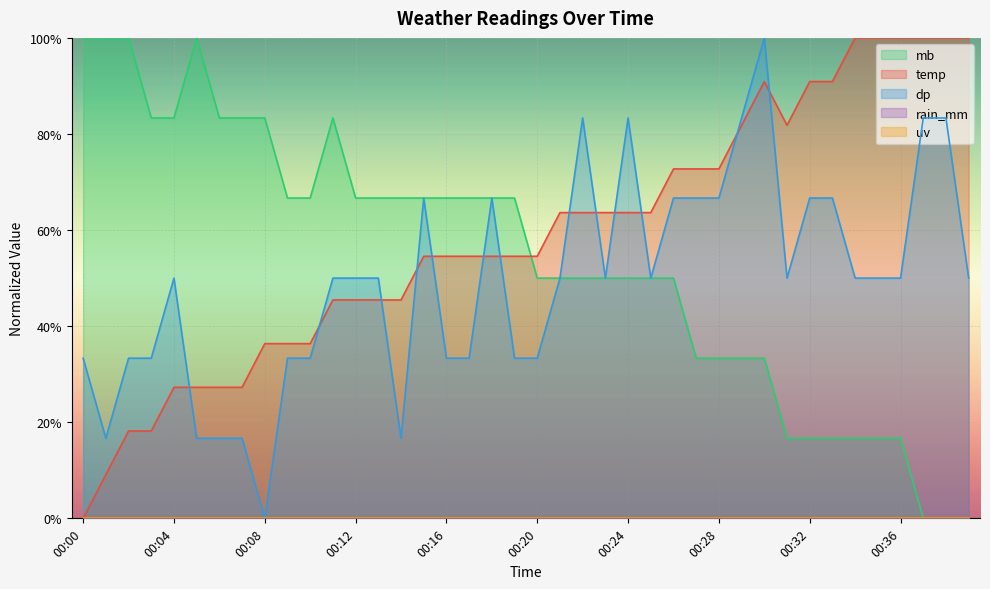

What is the difference between the maximum and minimum values in the dp series?

100.0